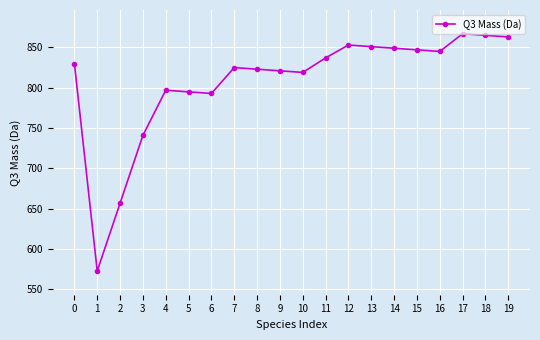

The value at 19 is 862.8. True or false?

True